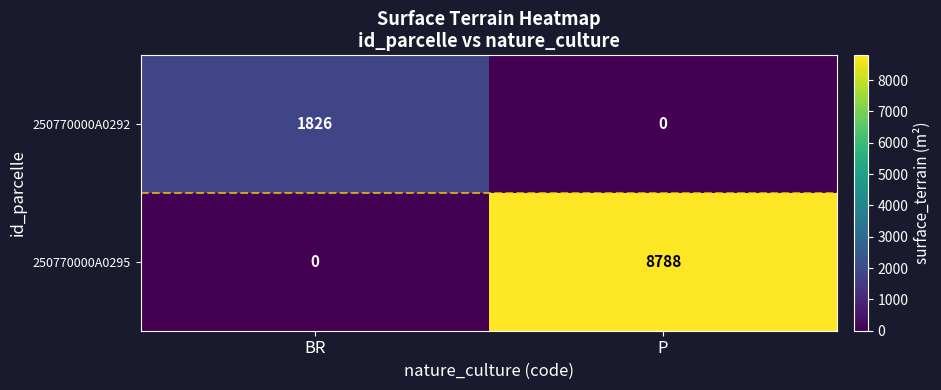

What is the sum of all 250770000A0292 values?

1826